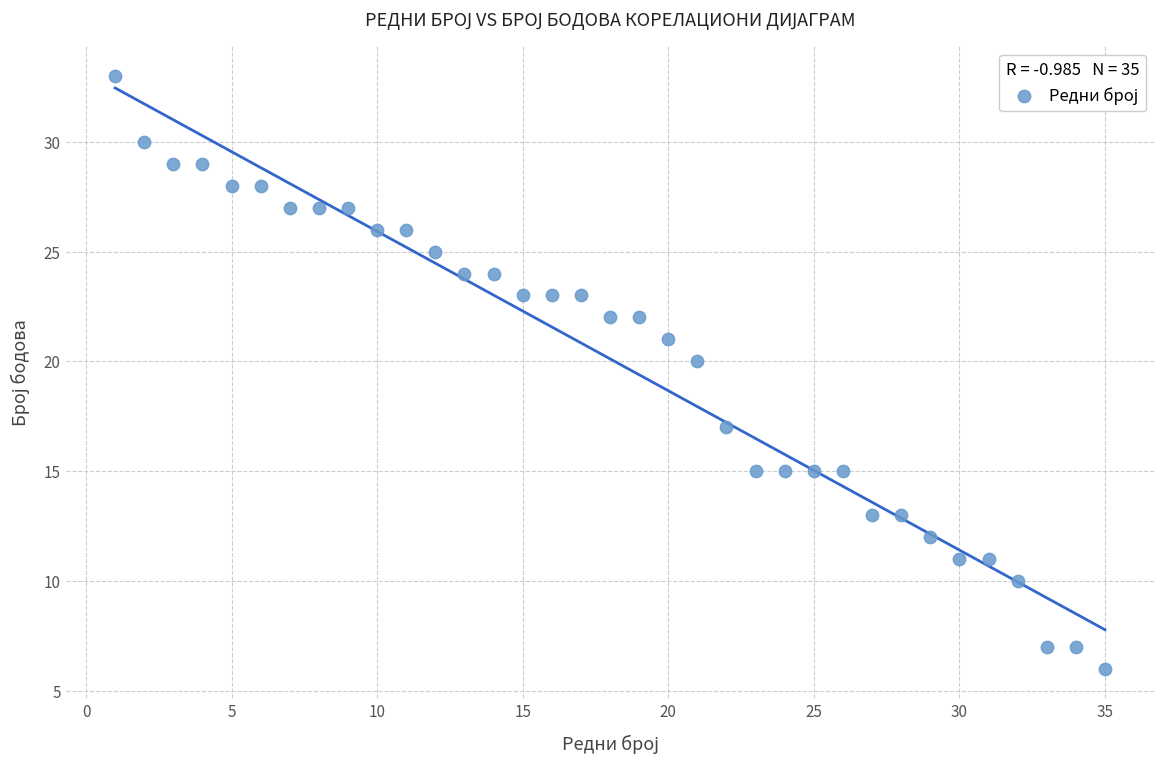

What Y value in the scatter plot is closest to 19?

20